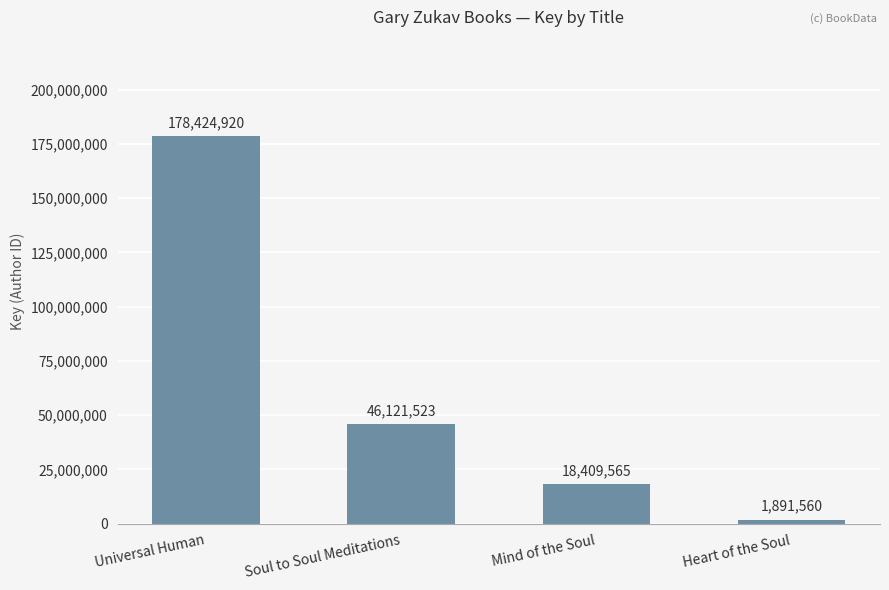

The value at Universal Human is 178424920. True or false?

True